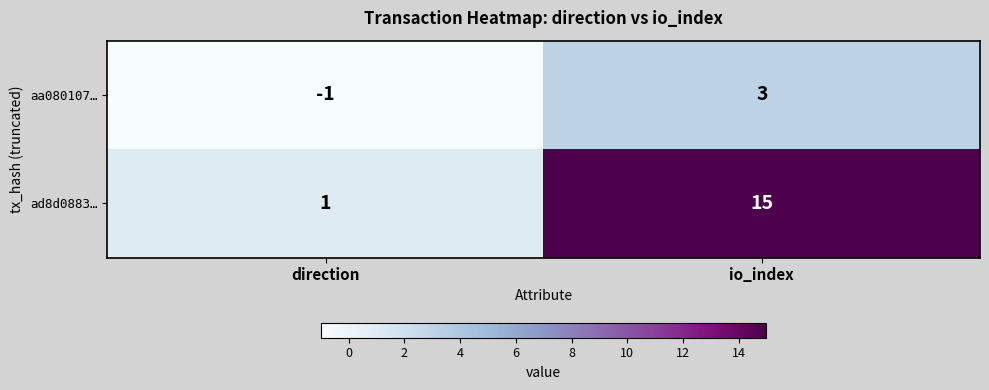

The value of aa080107… at io_index is 3. True or false?

True